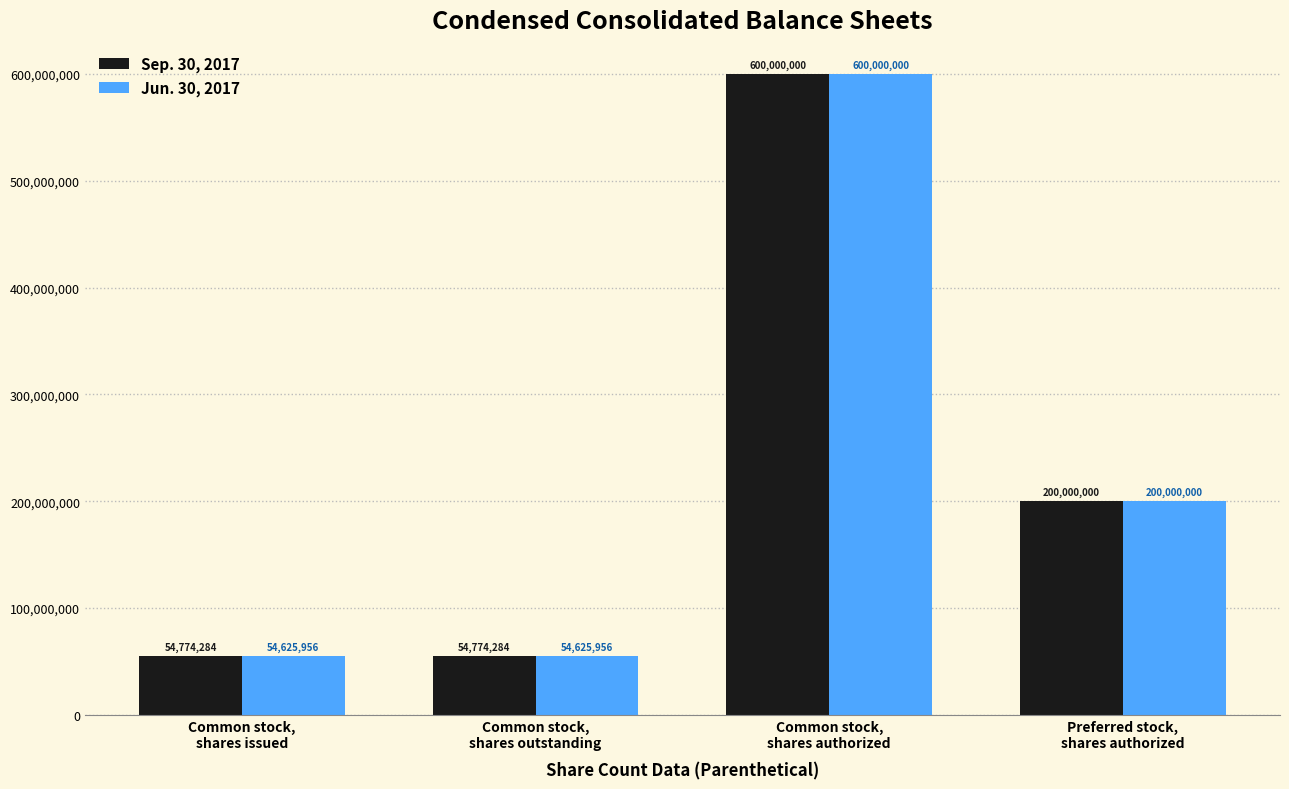

At which category is the sum across all series the highest?

Common stock,
shares authorized